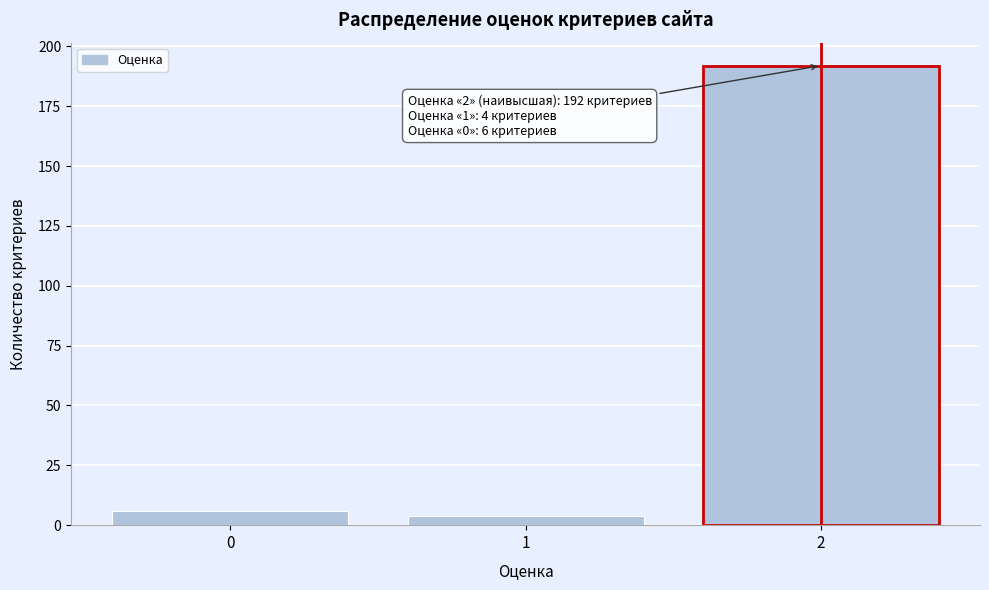

Reading left to right, extract all data points from this chart.

6	4	192